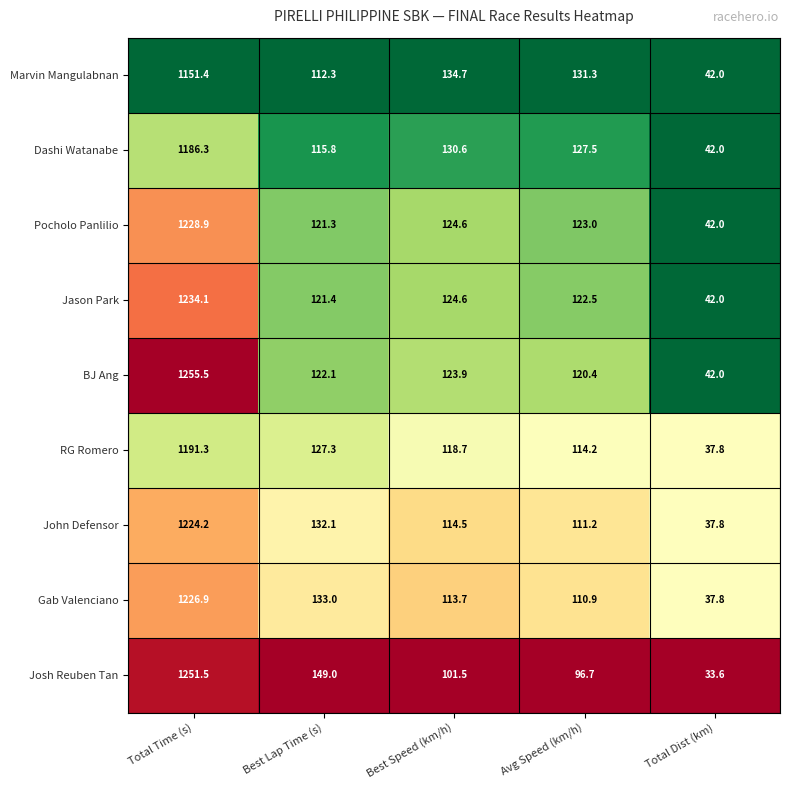

What is the difference between the maximum and minimum values in the BJ Ang series?

1213.5